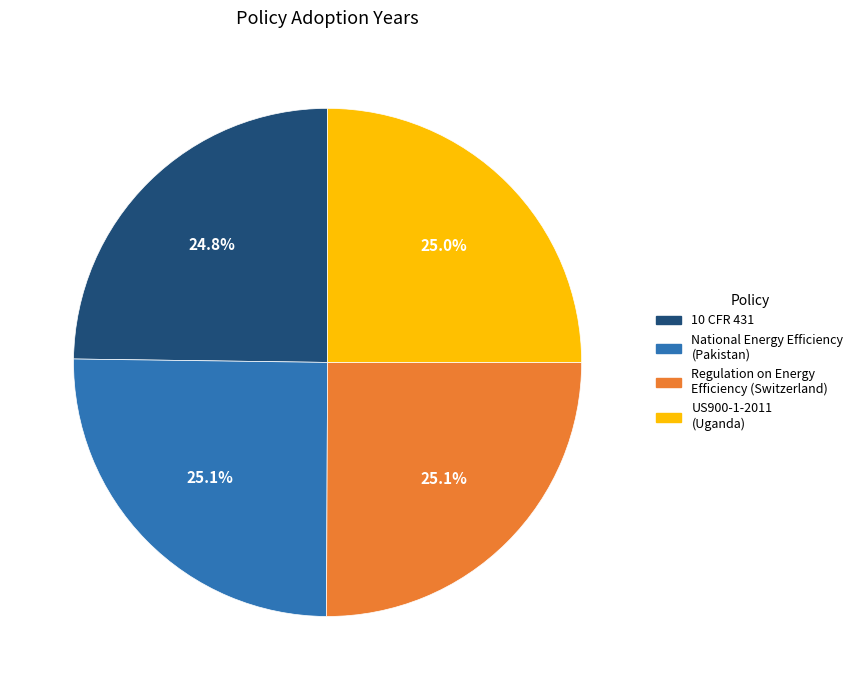

Is 10 CFR 431 the majority of the pie?

No